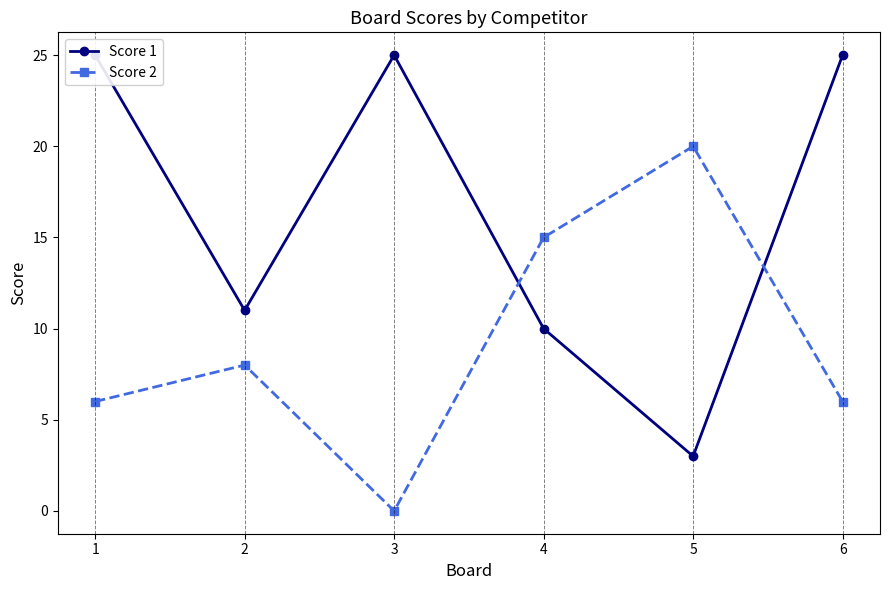

How many lines are shown in the chart?

2